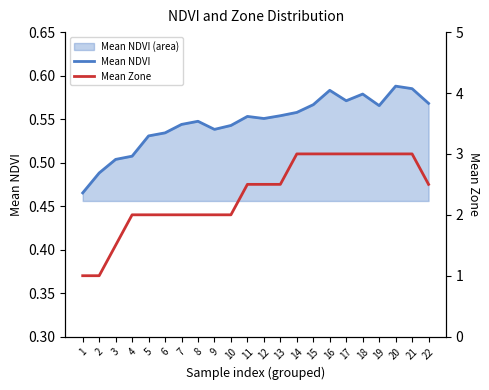

Reading left to right, what are all the values shown in this chart?

Mean NDVI: 0.5	0.5	0.5	0.5	0.5	0.5	0.5	0.5	0.5	0.5	0.6	0.6	0.6	0.6	0.6	0.6	0.6	0.6	0.6	0.6	0.6	0.6
Mean Zone: 1.0	1.0	1.5	2.0	2.0	2.0	2.0	2.0	2.0	2.0	2.5	2.5	2.5	3.0	3.0	3.0	3.0	3.0	3.0	3.0	3.0	2.5